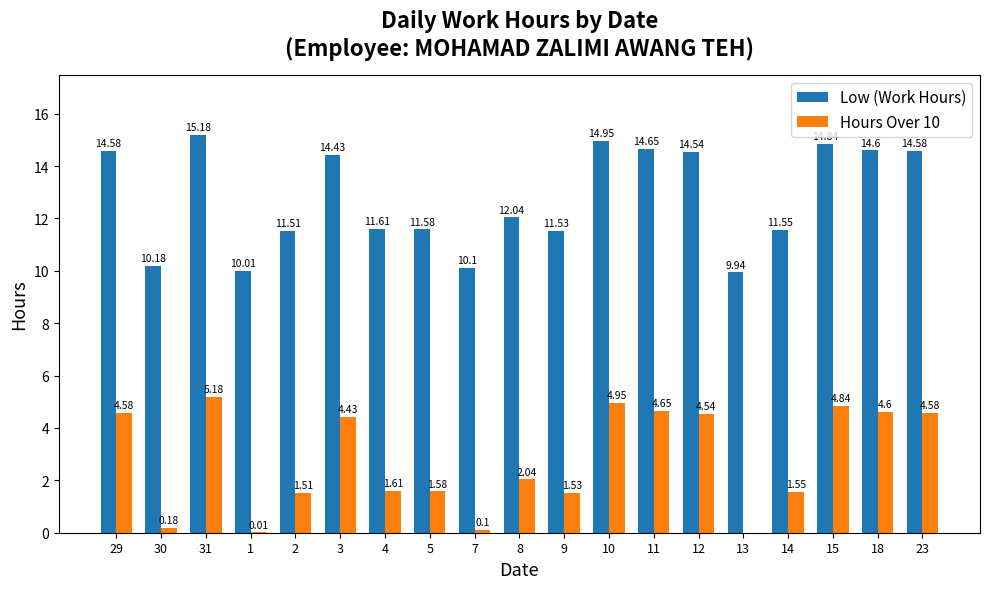

At which category is the sum across all series the highest?

31